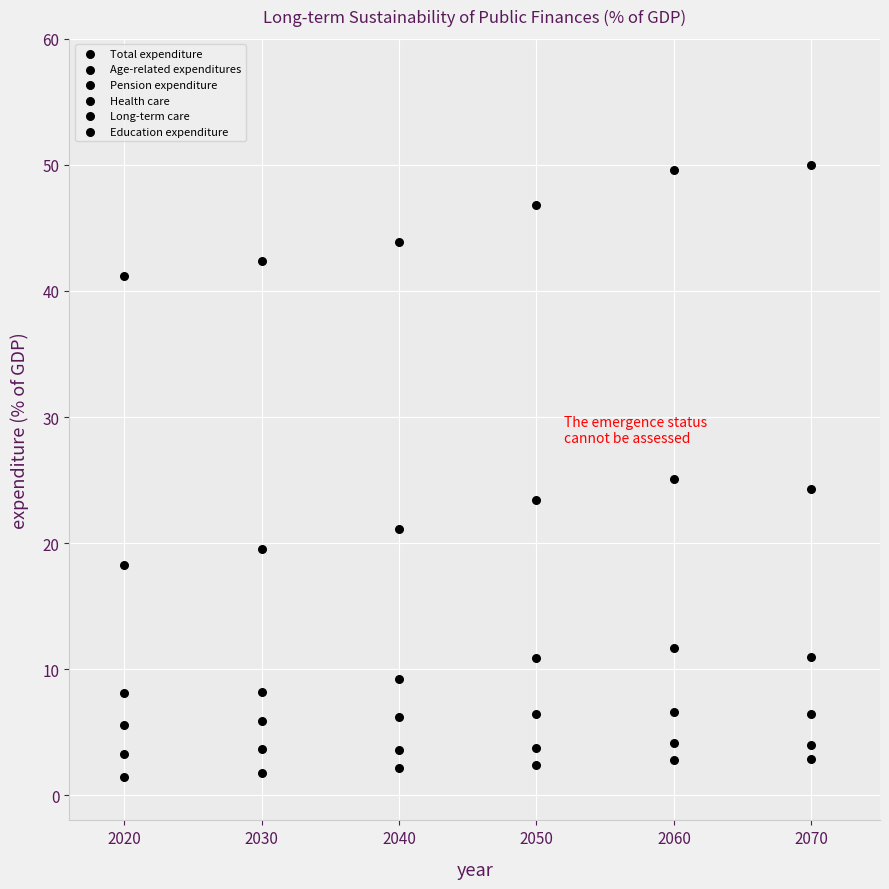

How many points are shown in the scatter plot?

36